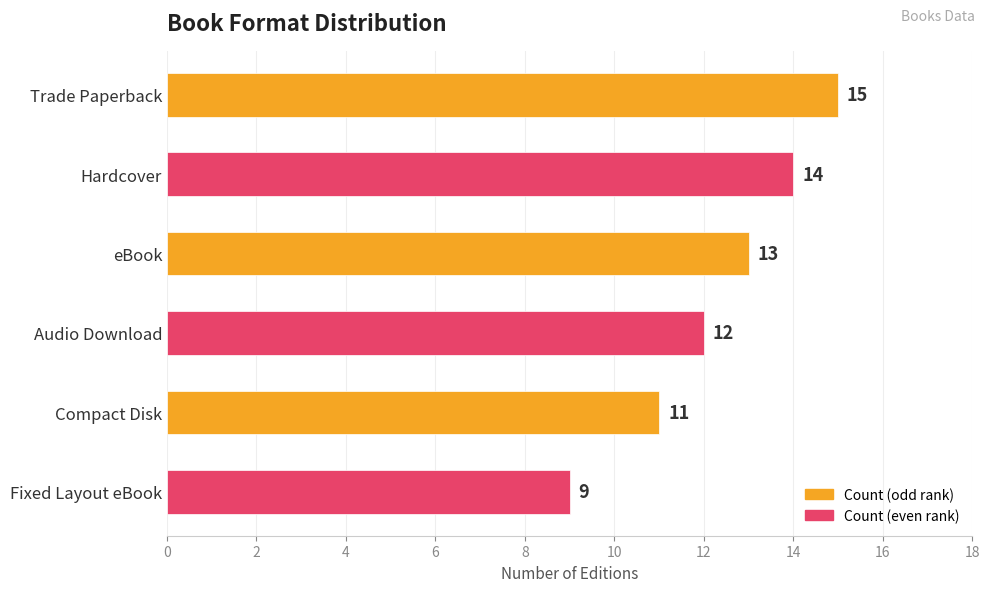

What is the difference between the values at Trade Paperback and eBook?

2